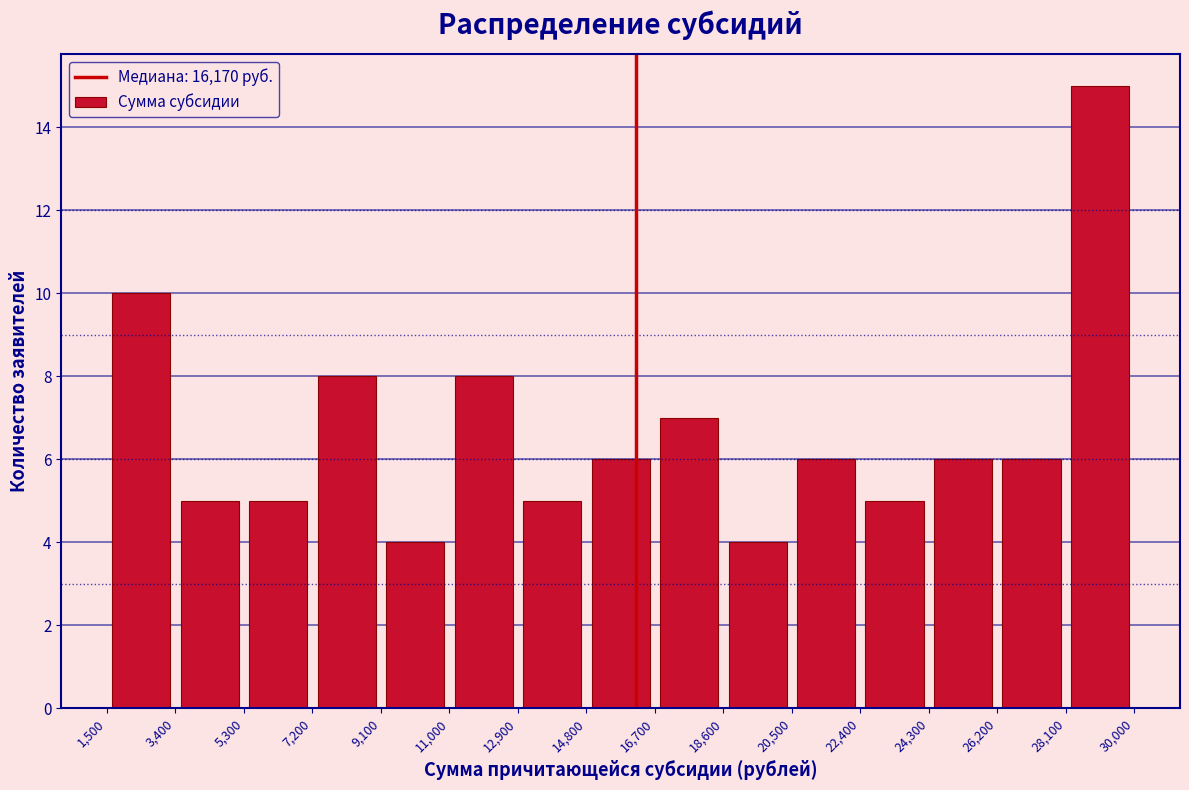

How tall is the bar that spans 24,300 to 26,200 on the x-axis? The values are not printed on the chart, so give them approximately, as read against the axis.

6